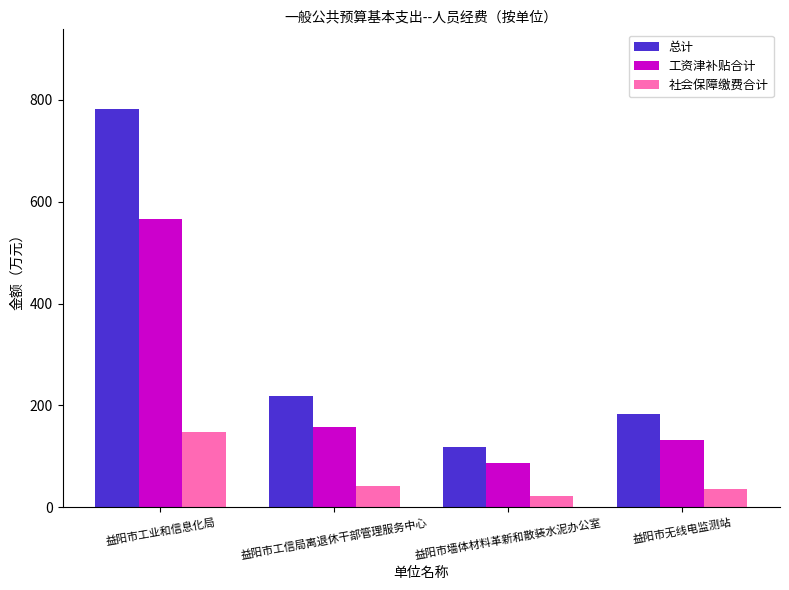

What is the greatest value displayed?

782.3